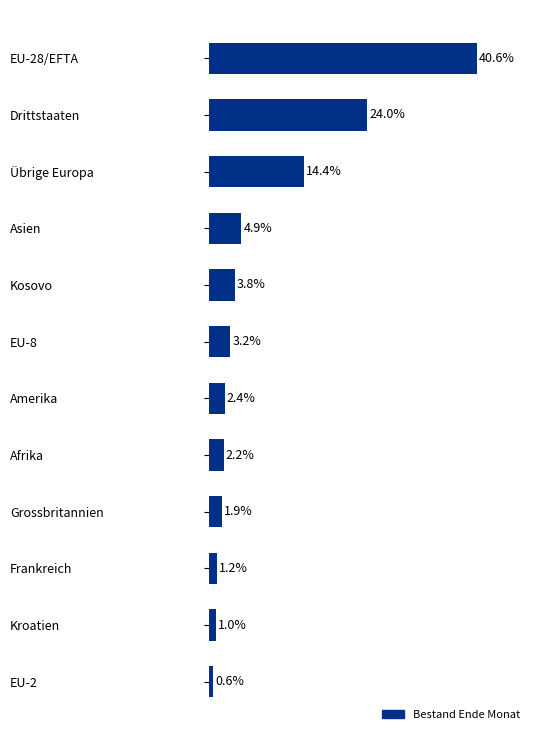

List the labels in order of value, smallest first.

EU-2, Kroatien, Frankreich, Grossbritannien, Afrika, Amerika, EU-8, Kosovo, Asien, Übrige Europa, Drittstaaten, EU-28/EFTA